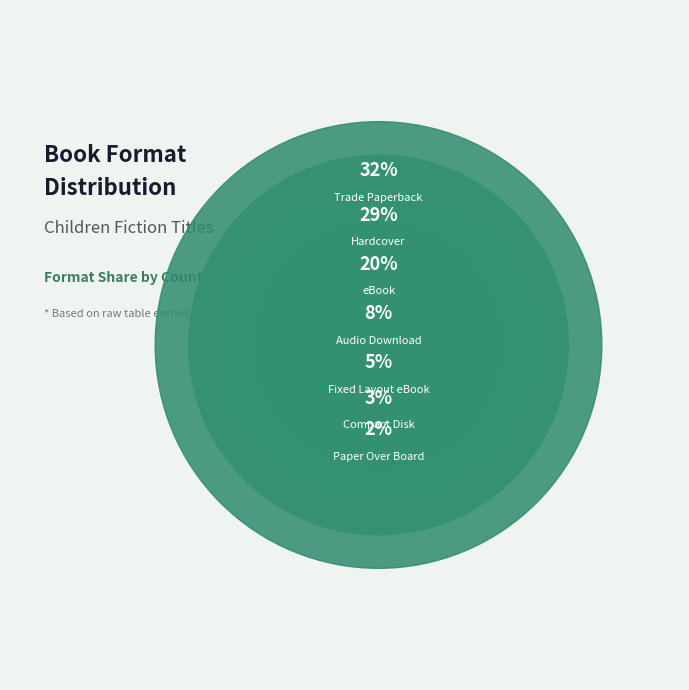

Which slice is the largest?

Trade Paperback